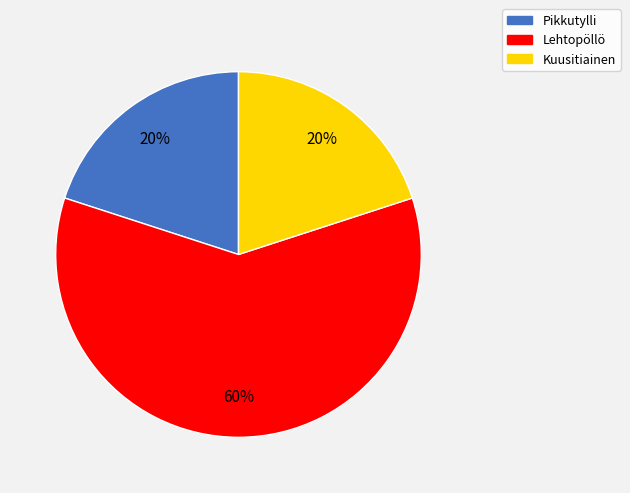

True or false: Pikkutylli accounts for 30% of the total.

False